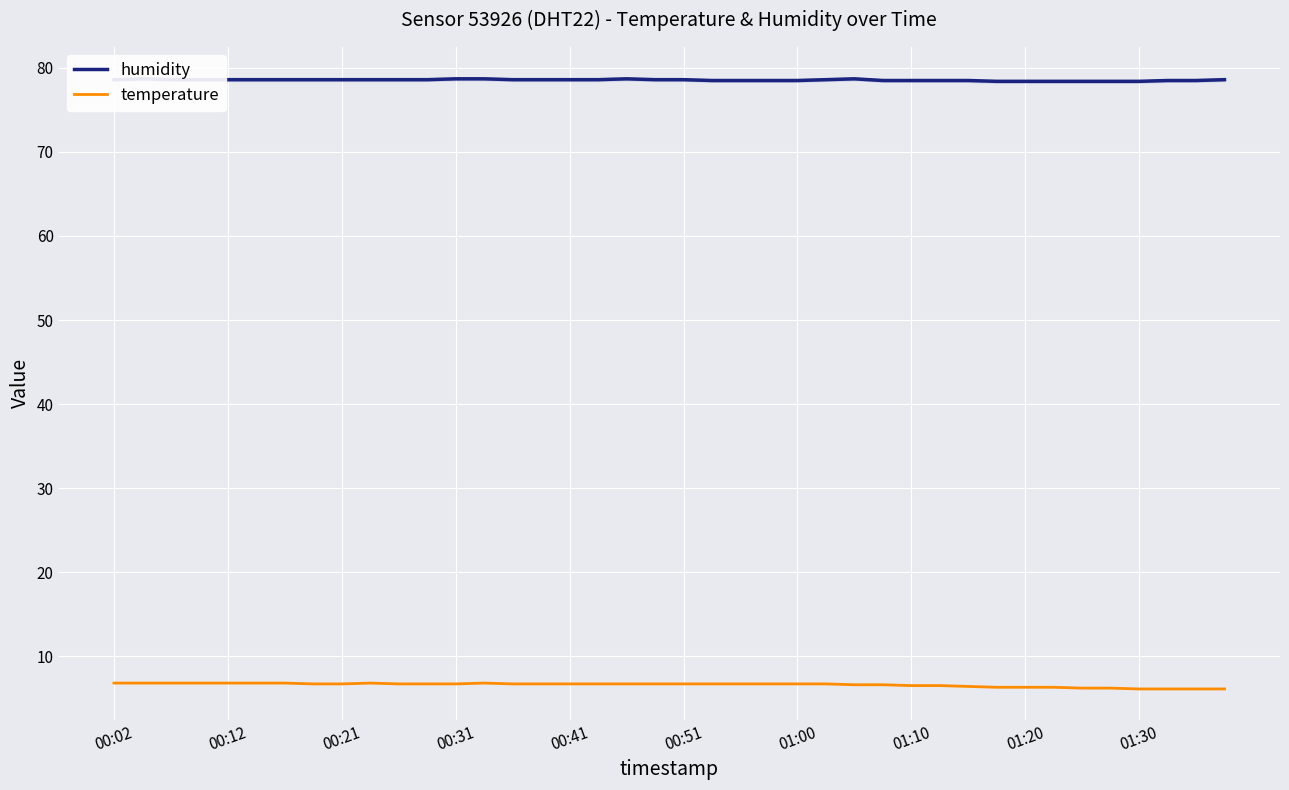

What is the minimum value for temperature?

6.1